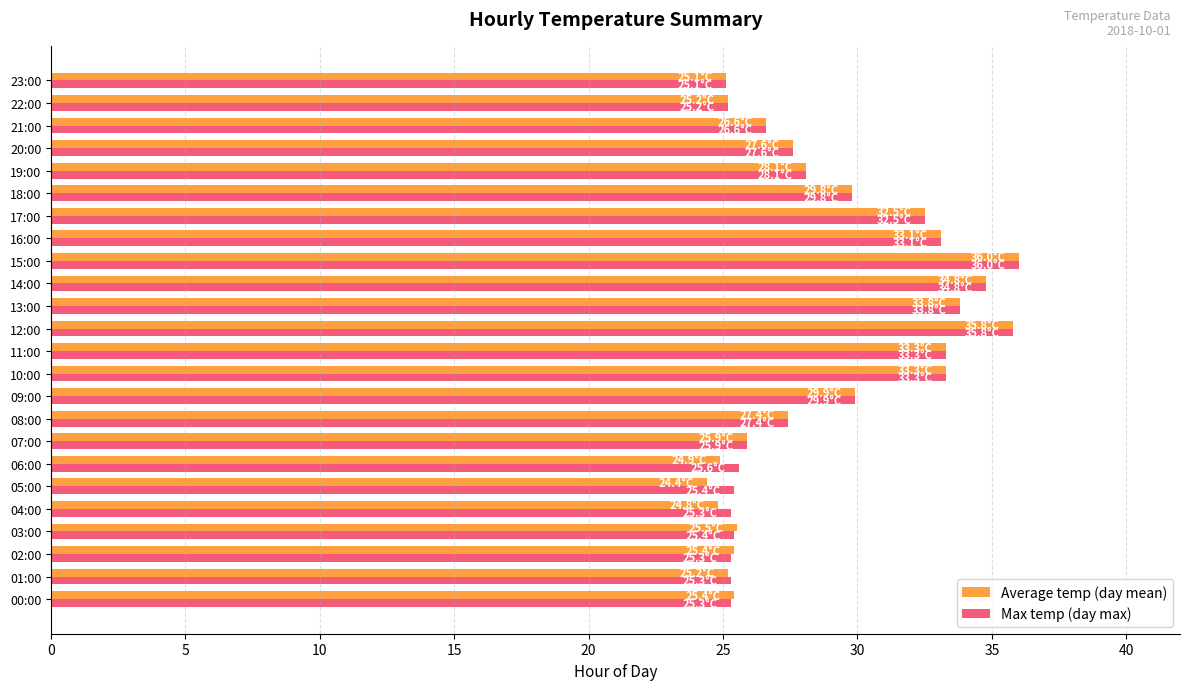

What is the total value across all series at 07:00?

51.8